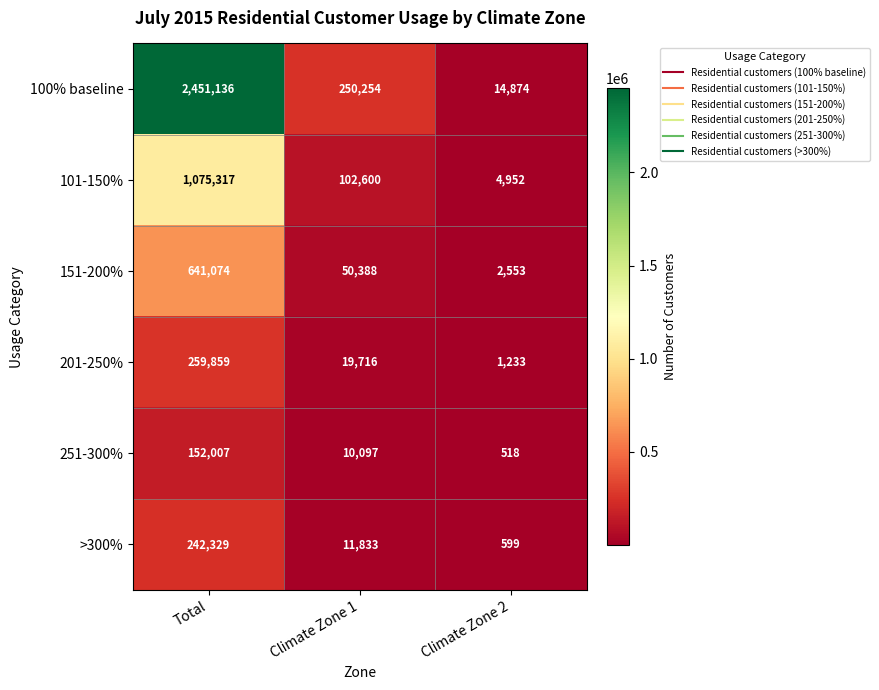

List the series in order of their peak value, highest first.

100% baseline, 101-150%, 151-200%, 201-250%, >300%, 251-300%